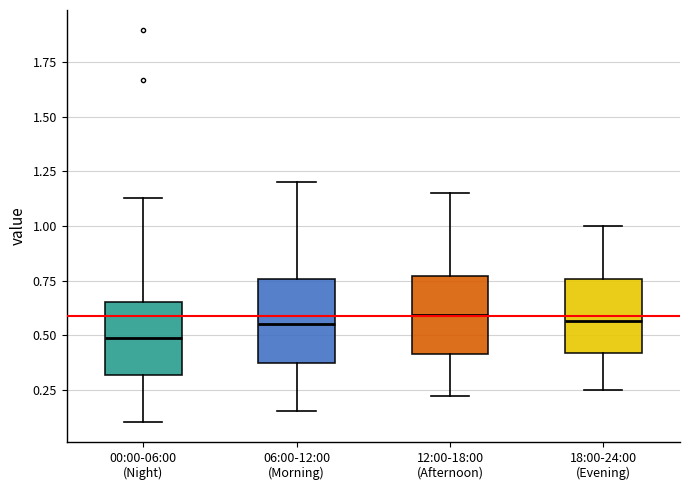

Reading left to right, read every box against the y-axis: the position of its median line, the range the box covers, and the ends of its whiskers. The values are not printed on the chart, so give them approximately, as read against the axis.

00:00-06:00 (Night): median 0.50, box 0.30 to 0.65, whiskers 0.10 to 1.15
06:00-12:00 (Morning): median 0.55, box 0.35 to 0.75, whiskers 0.15 to 1.20
12:00-18:00 (Afternoon): median 0.60, box 0.40 to 0.75, whiskers 0.20 to 1.15
18:00-24:00 (Evening): median 0.55, box 0.40 to 0.75, whiskers 0.25 to 1.00